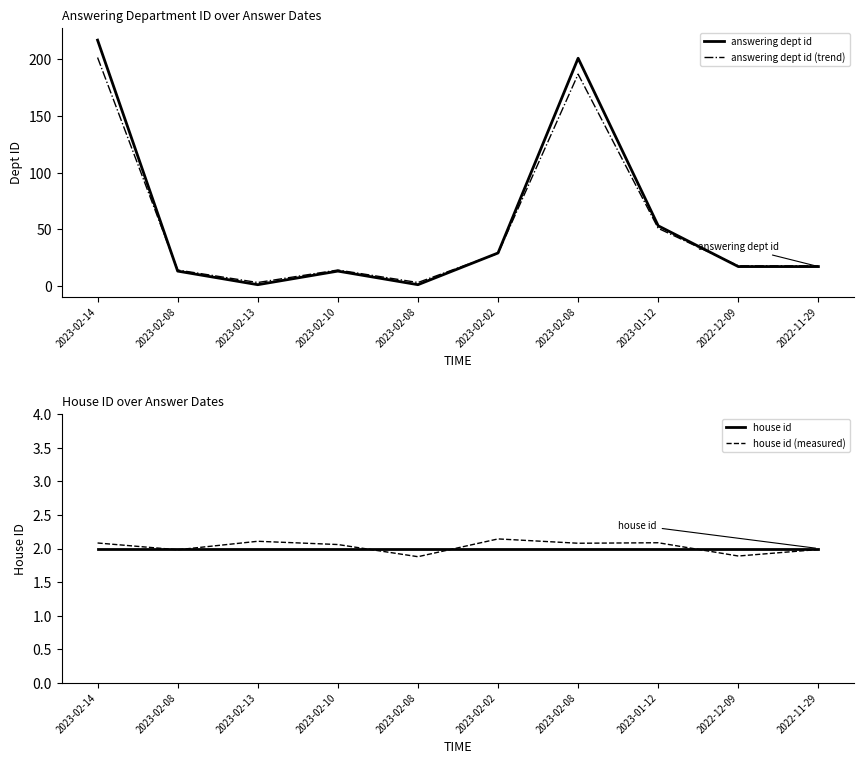

True or false: answering dept id has a value of 217.0 at 2023-02-14.

True